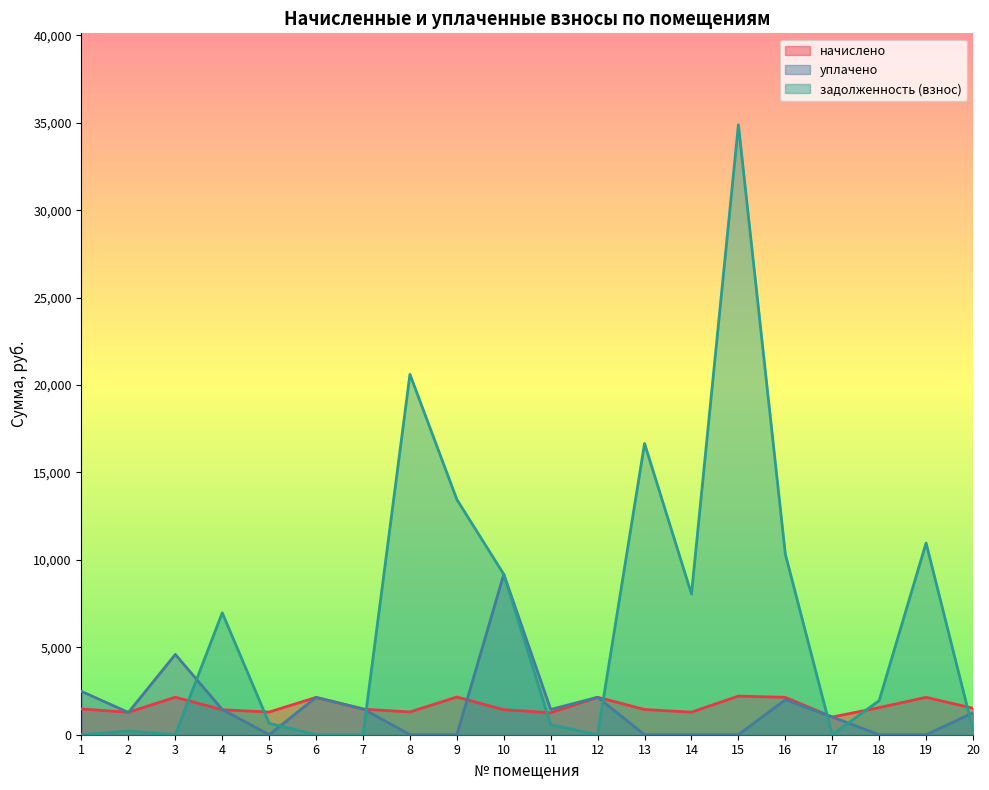

How many positive values does the задолженность (взнос) series have?

14